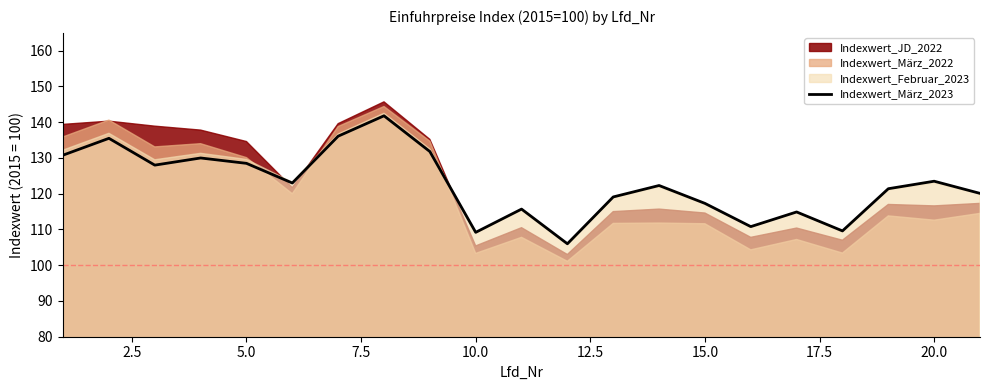

Reading left to right, what are all the values shown in this chart?

130.8	135.5	128.0	130.0	128.5	123.0	136.1	141.8	131.8	109.2	115.7	106.0	119.1	122.3	117.3	110.8	114.9	109.6	121.4	123.5	120.1